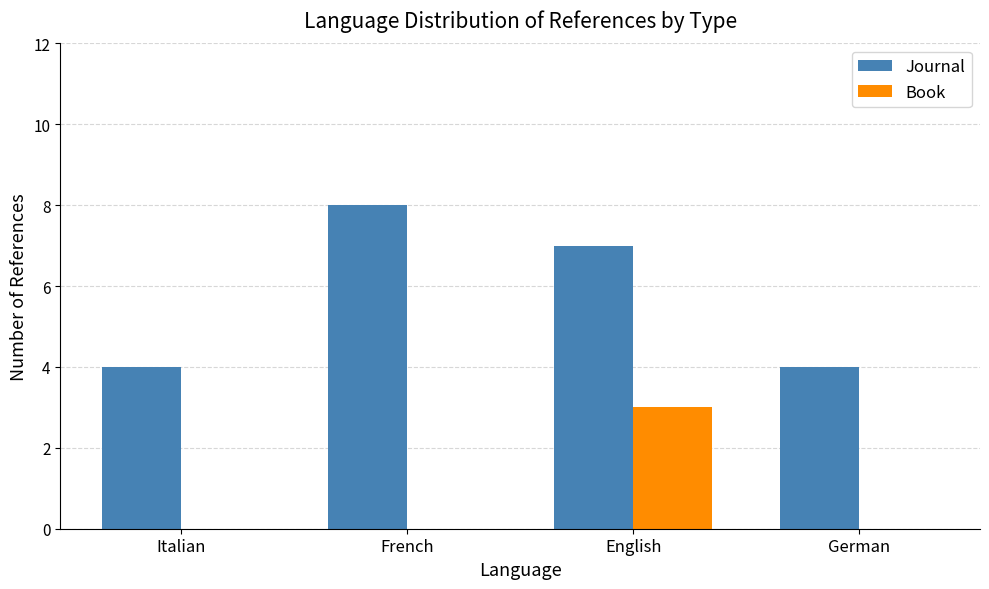

What value does the Journal series have at German?

4